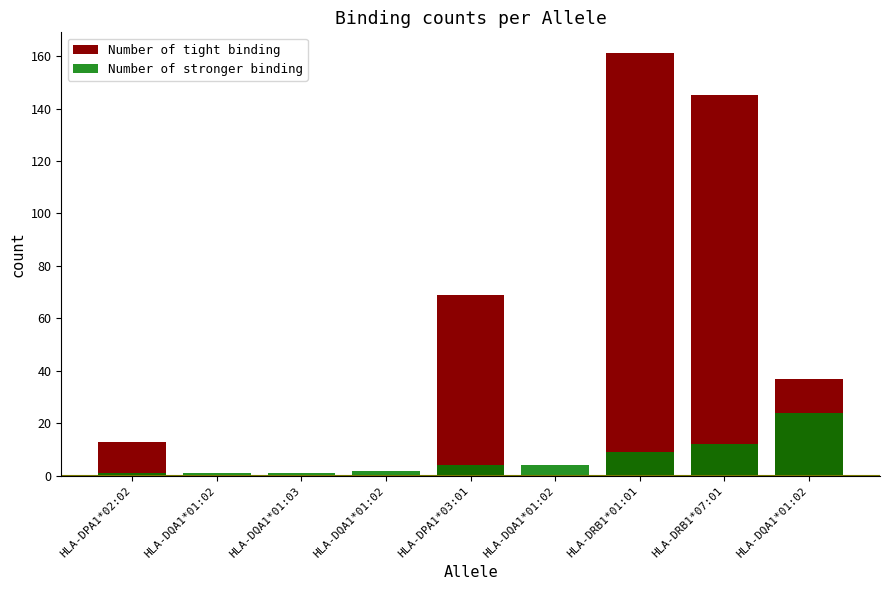

Reading right to left, what are all the values shown in this chart?

Number of tight binding: HLA-DQA1*01:02=37	HLA-DRB1*07:01=145	HLA-DRB1*01:01=161	HLA-DQA1*01:02=0	HLA-DPA1*03:01=69	HLA-DQA1*01:02=0	HLA-DQA1*01:03=0	HLA-DQA1*01:02=0	HLA-DPA1*02:02=13
Number of stronger binding: HLA-DQA1*01:02=24	HLA-DRB1*07:01=12	HLA-DRB1*01:01=9	HLA-DQA1*01:02=4	HLA-DPA1*03:01=4	HLA-DQA1*01:02=2	HLA-DQA1*01:03=1	HLA-DQA1*01:02=1	HLA-DPA1*02:02=1